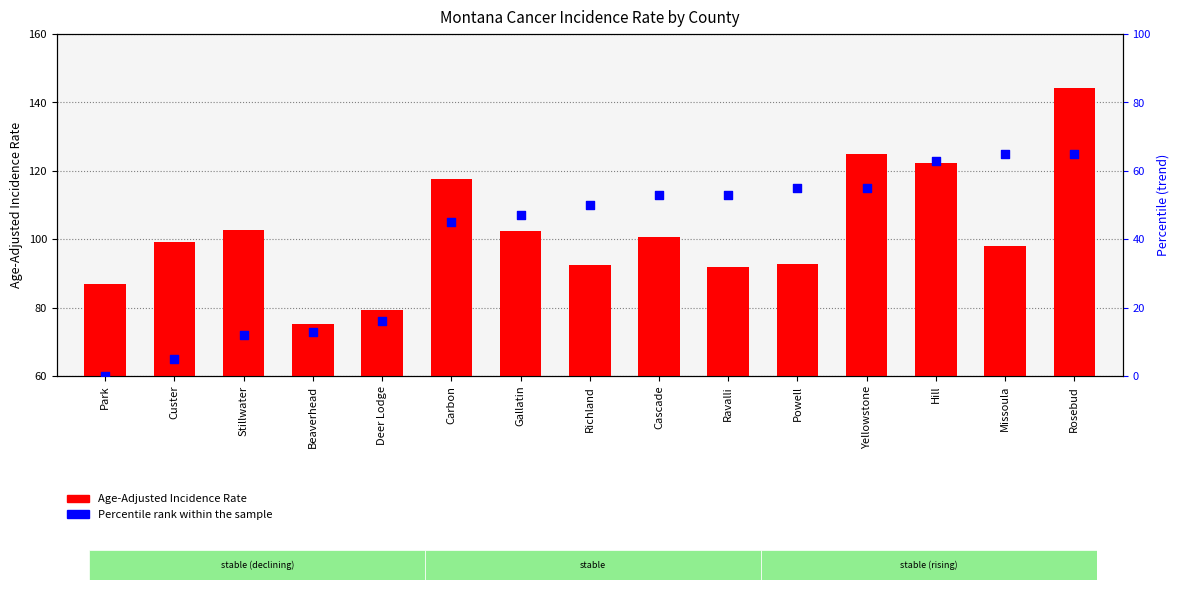

Which series has the largest total across all categories?

Age-Adjusted Incidence Rate